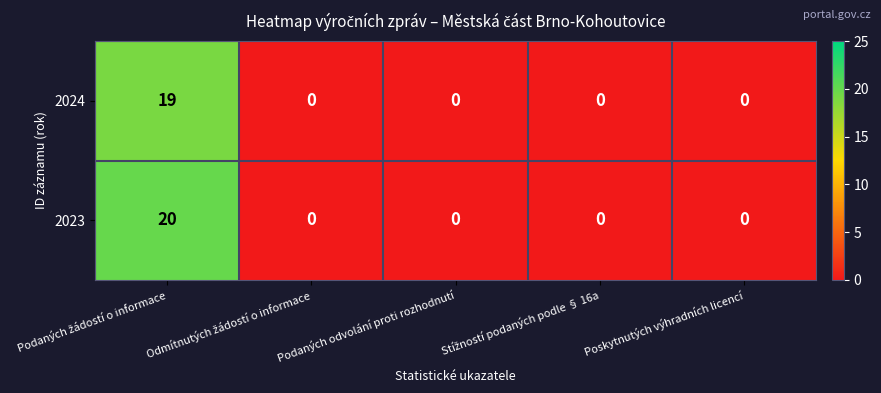

What is the highest value of the 2023 series?

20